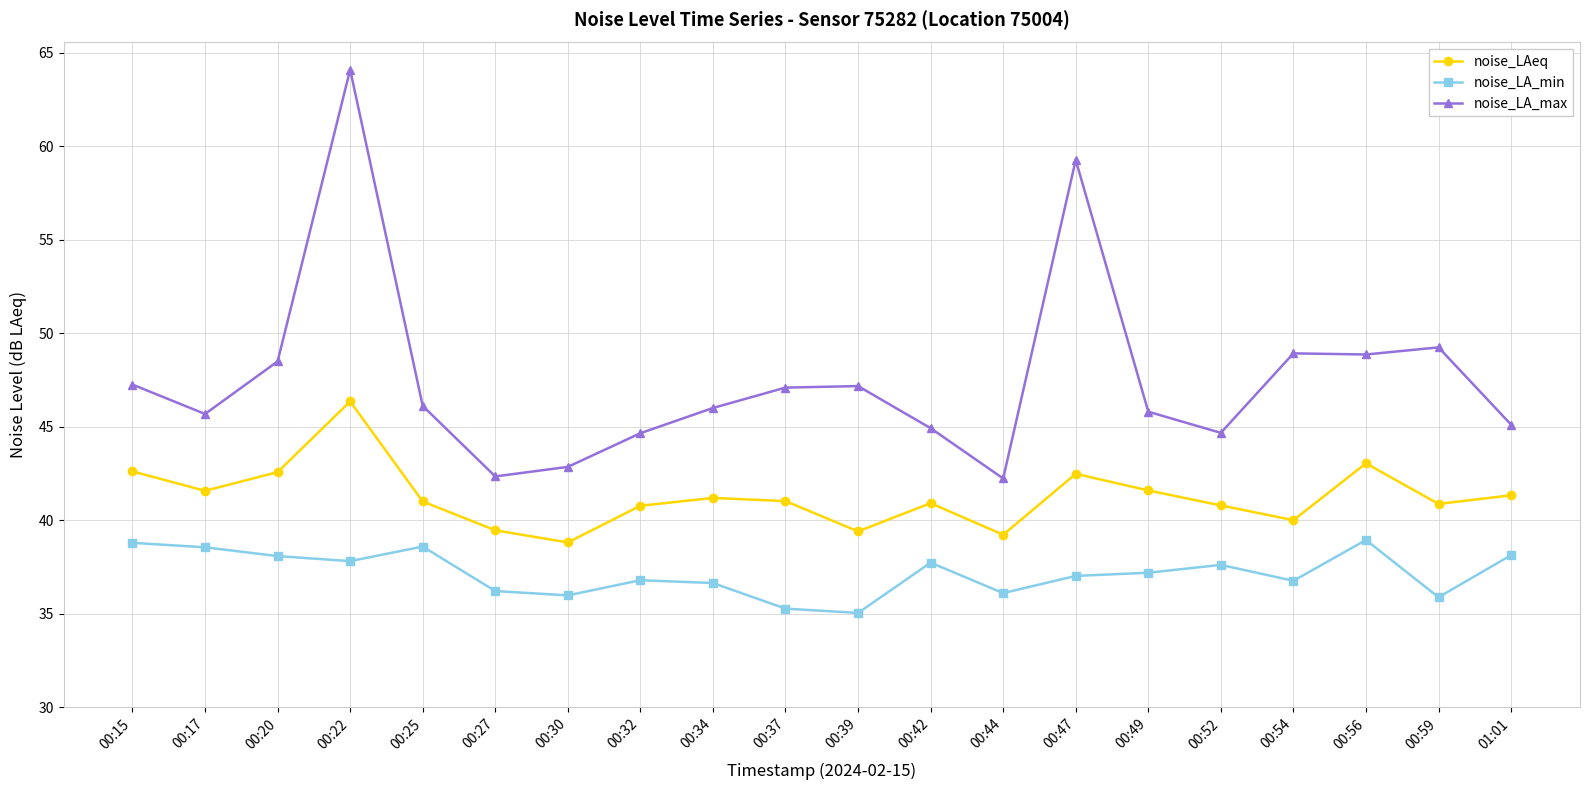

The noise_LAeq series shows 40.8 at 00:52. True or false?

True